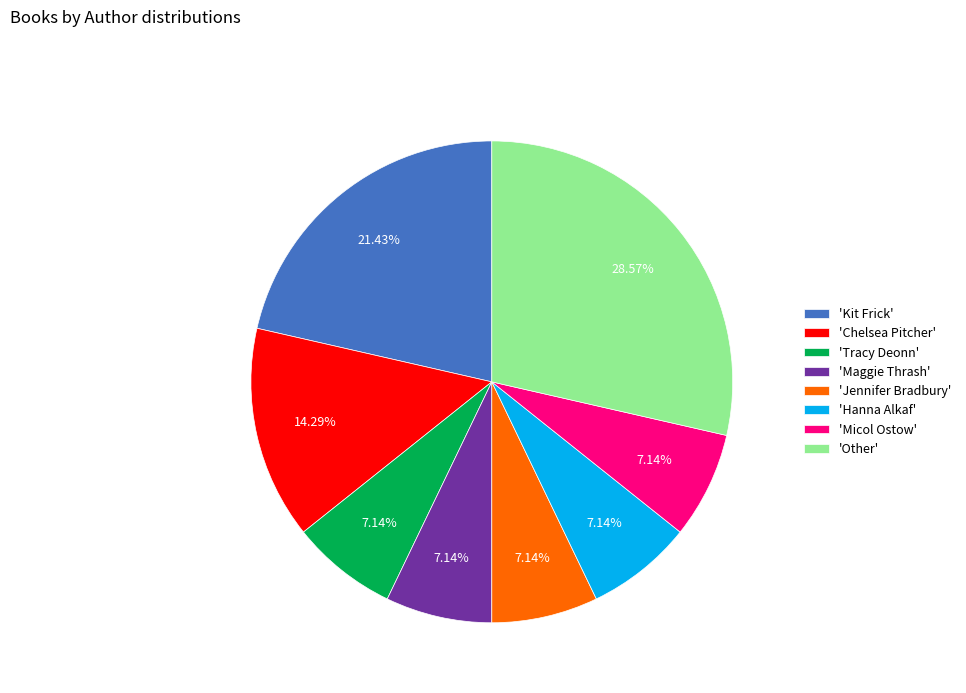

Combined, do 'Jennifer Bradbury' and 'Kit Frick' account for over 50%?

No